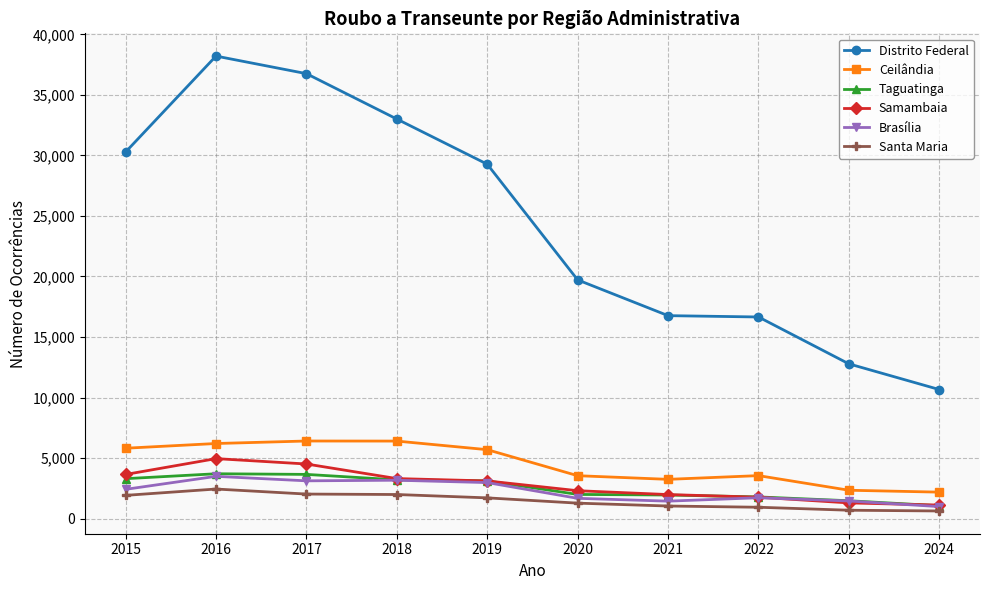

How many lines are shown in the chart?

6